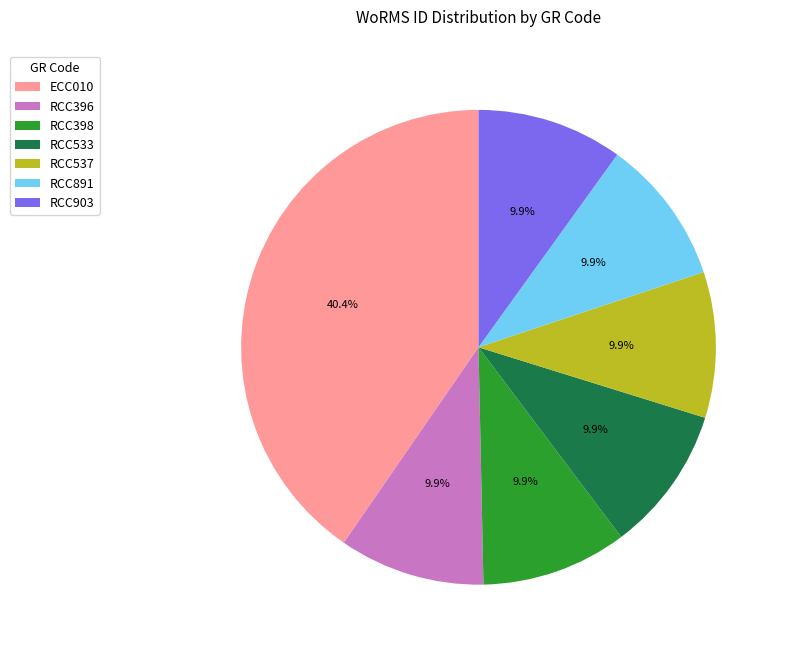

Approximately how many times larger is the value at RCC533 compared to RCC891?

1.0